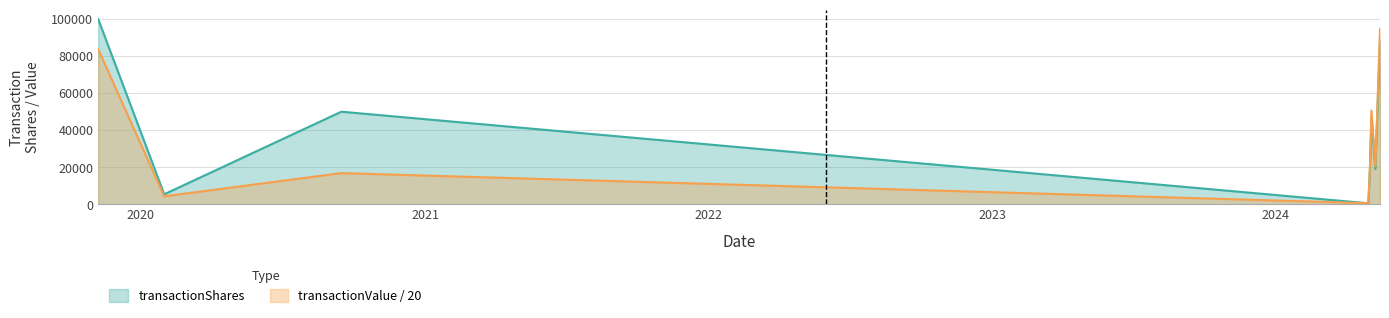

At which category is the sum across all series the highest?

2019-11-07